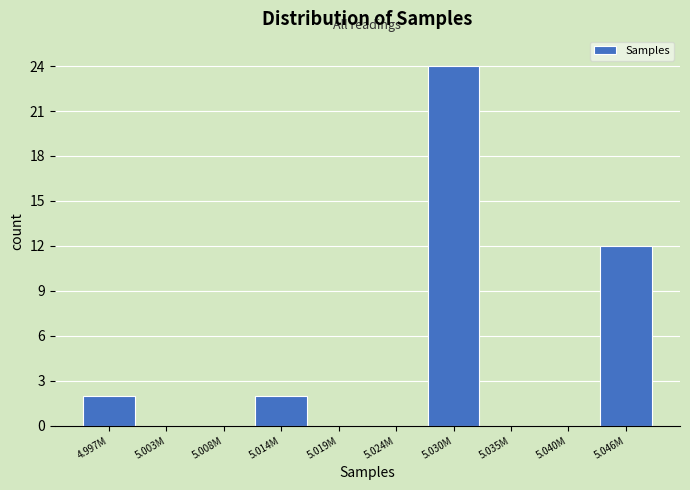

Reading left to right, transcribe all the data shown in this chart.

4.997M=2	5.003M=0	5.008M=0	5.014M=2	5.019M=0	5.024M=0	5.030M=24	5.035M=0	5.040M=0	5.046M=12